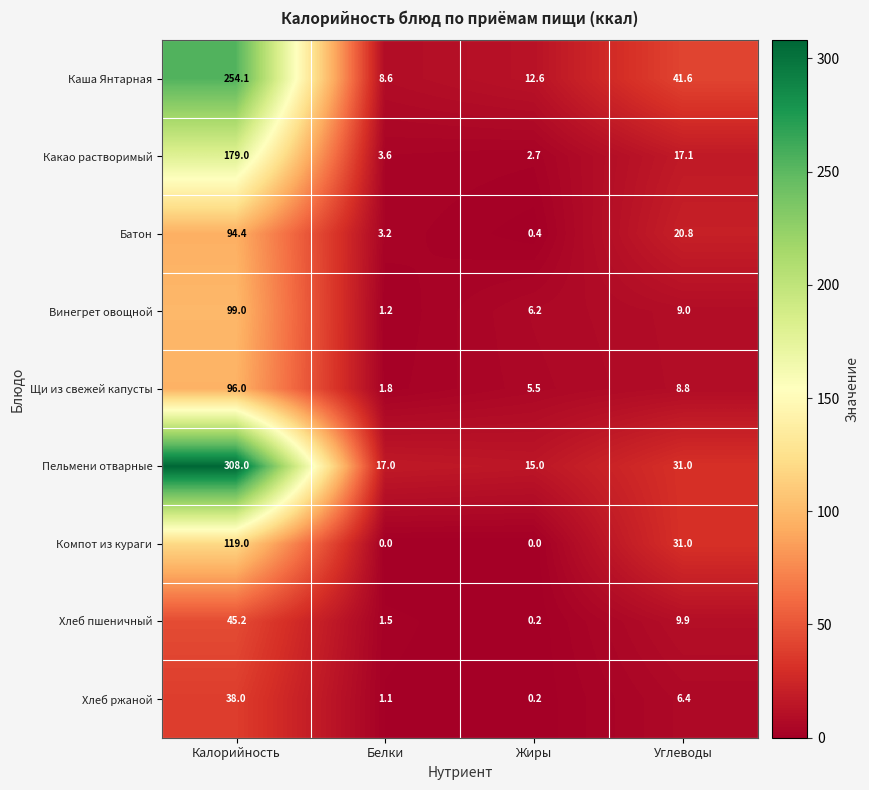

True or false: Батон has a value of 1.3 at Белки.

False